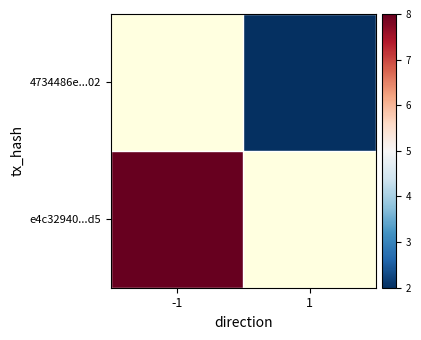

Which series has the largest range (max minus min)?

e4c32940...d5